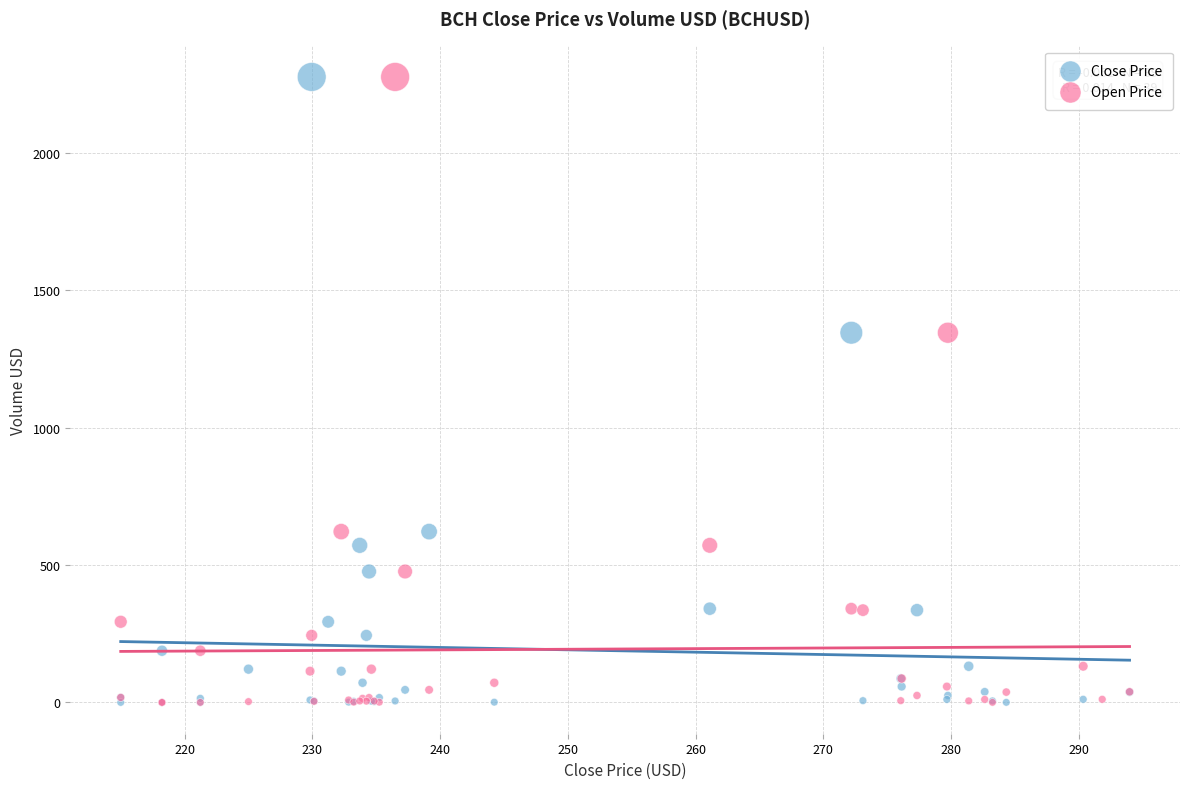

What are all the series names shown in the legend?

Close Price, Open Price